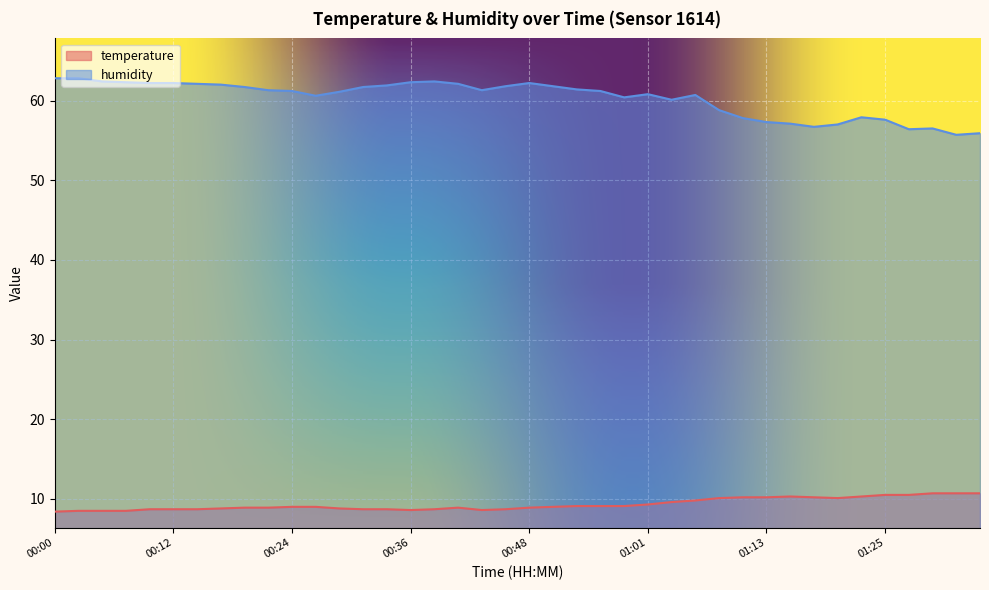

Which series has the largest total across all categories?

humidity